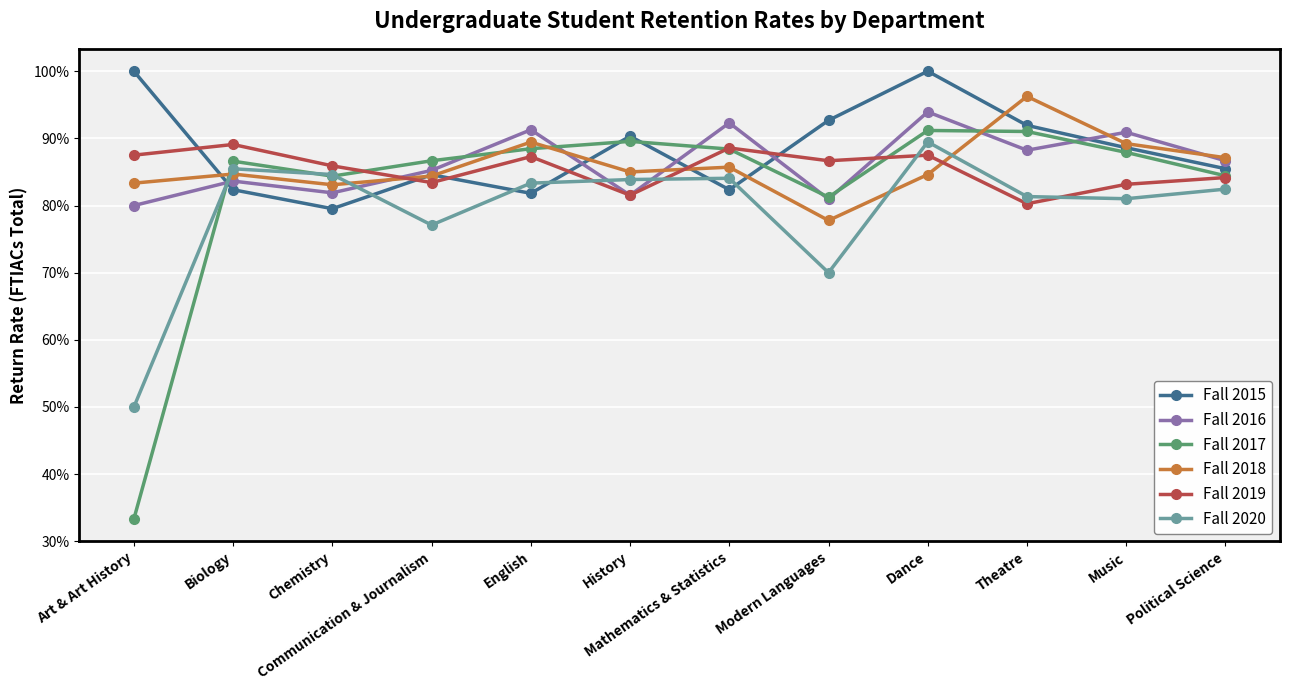

What is the sum of all Fall 2017 values?

9.9